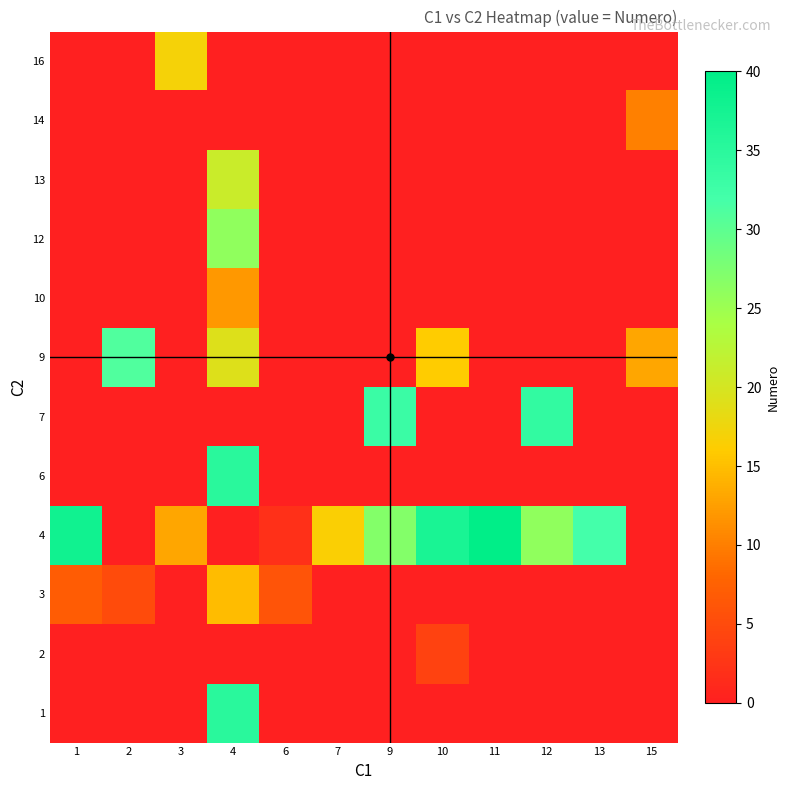

How many distinct data groups are displayed?

12